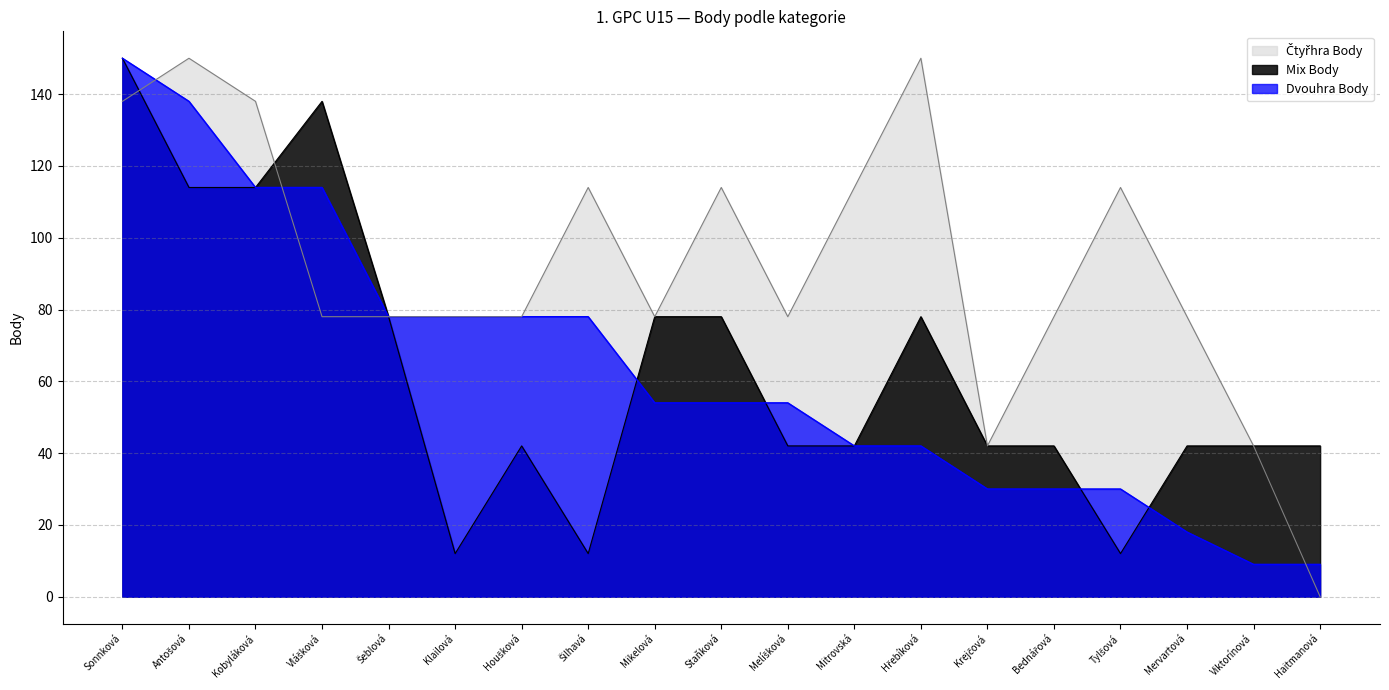

What is the sum of the Dvouhra Body values at Haitmanová and Klailová?

87